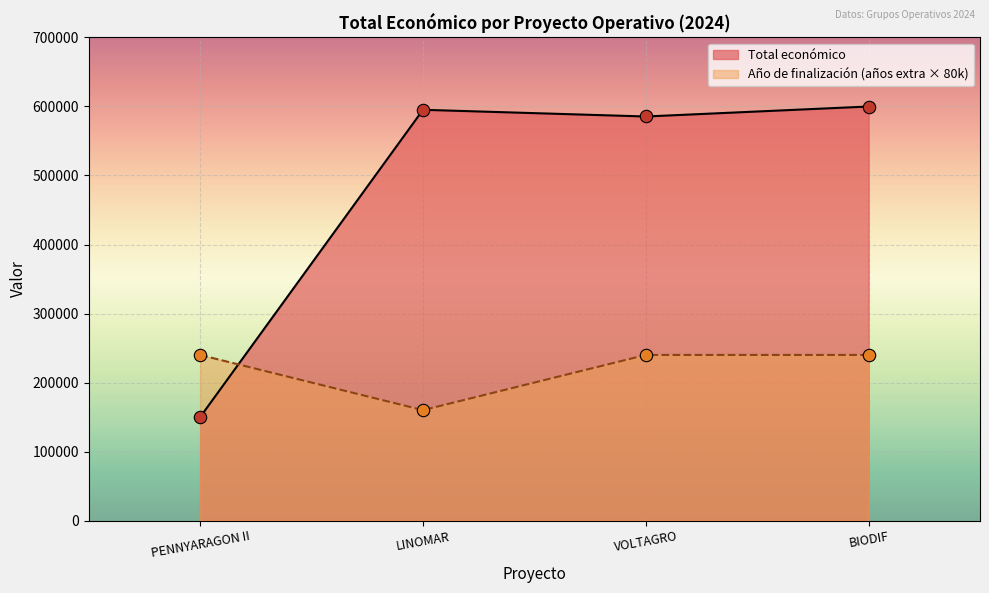

Which series changed the most between PENNYARAGON II and VOLTAGRO?

Total económico